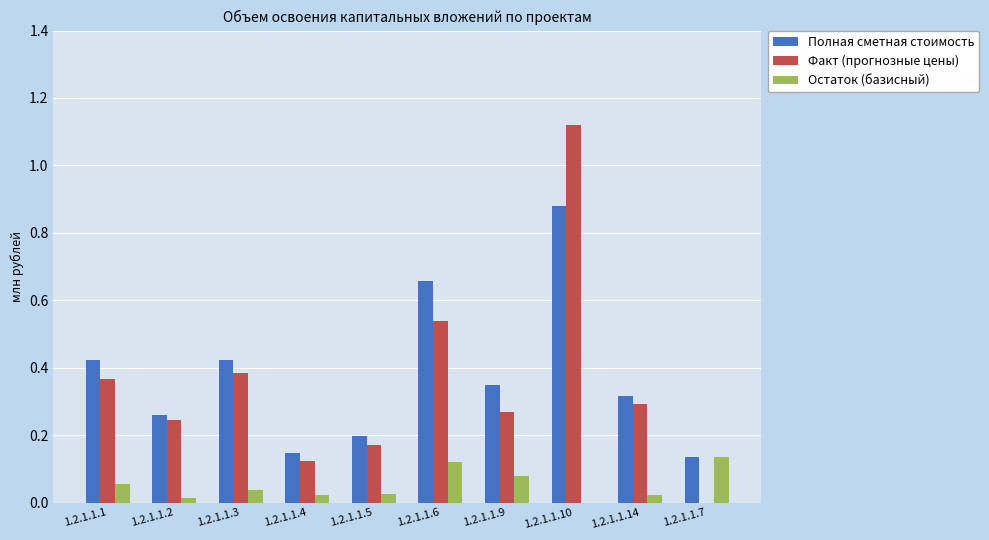

The value of Полная сметная стоимость at 1.2.1.1.1 is 0.8. True or false?

False